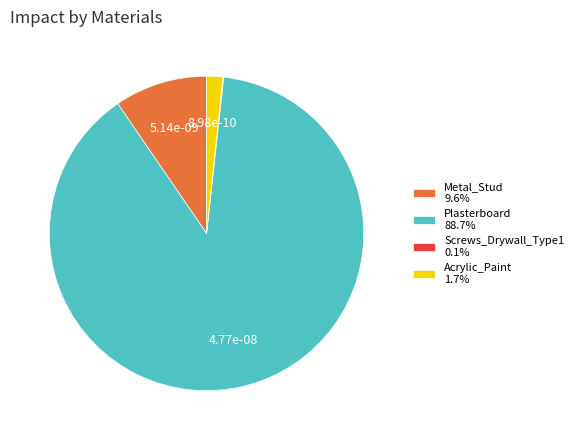

Combined, do Plasterboard 88.7% and Acrylic_Paint 1.7% account for over 50%?

Yes